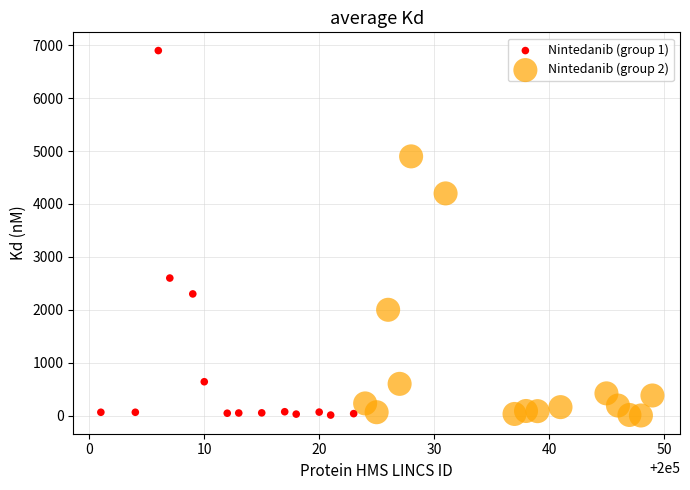

Which series contains the highest Y value?

Nintedanib (group 1)